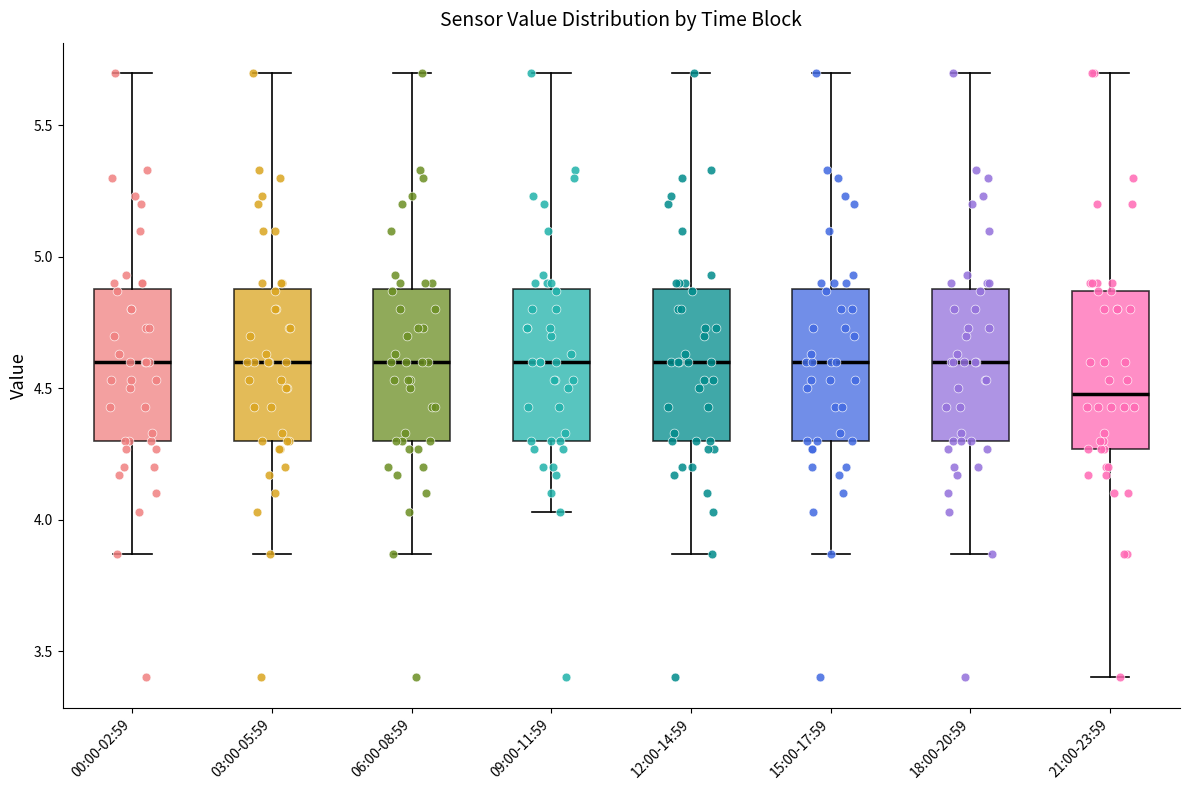

Where is the lower edge of the box for 21:00-23:59 on the y-axis? The values are not printed on the chart, so give them approximately, as read against the axis.

4.25